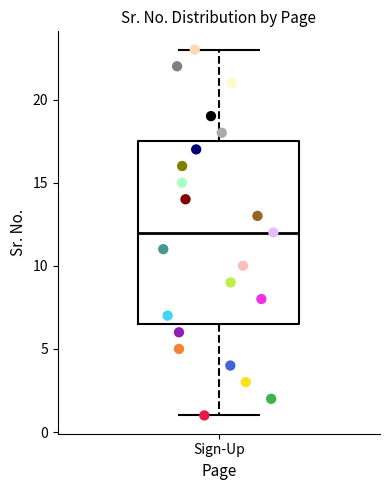

Where does the upper whisker of the box for Sign-Up end on the y-axis? The values are not printed on the chart, so give them approximately, as read against the axis.

23.0